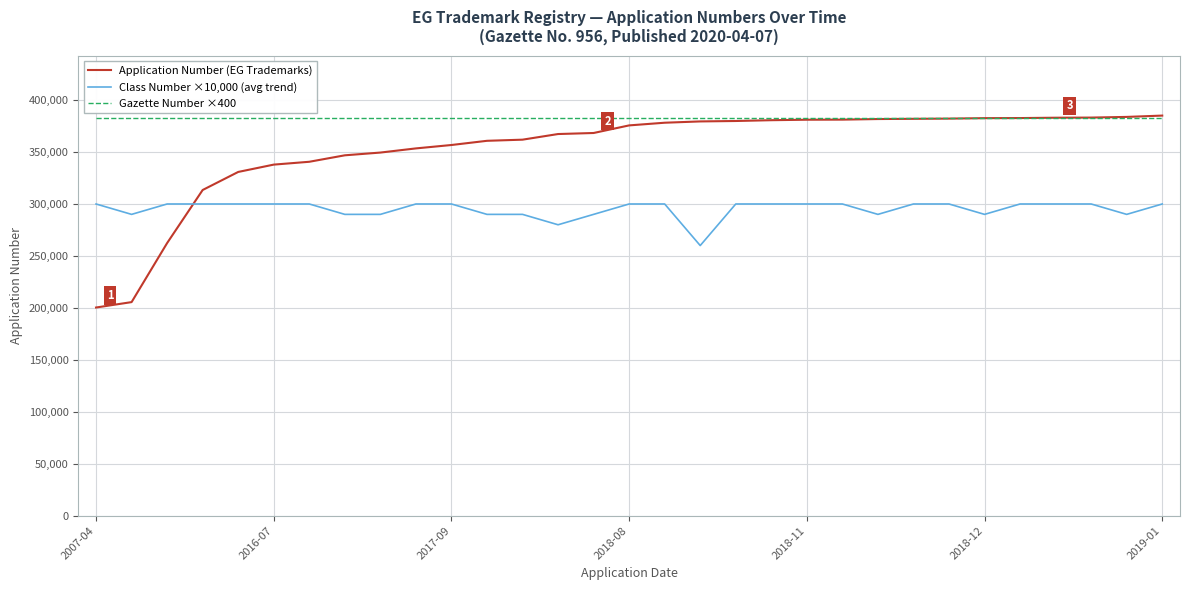

True or false: Gazette Number ×400 and Class Number ×10,000 (avg trend) cross at least once.

False